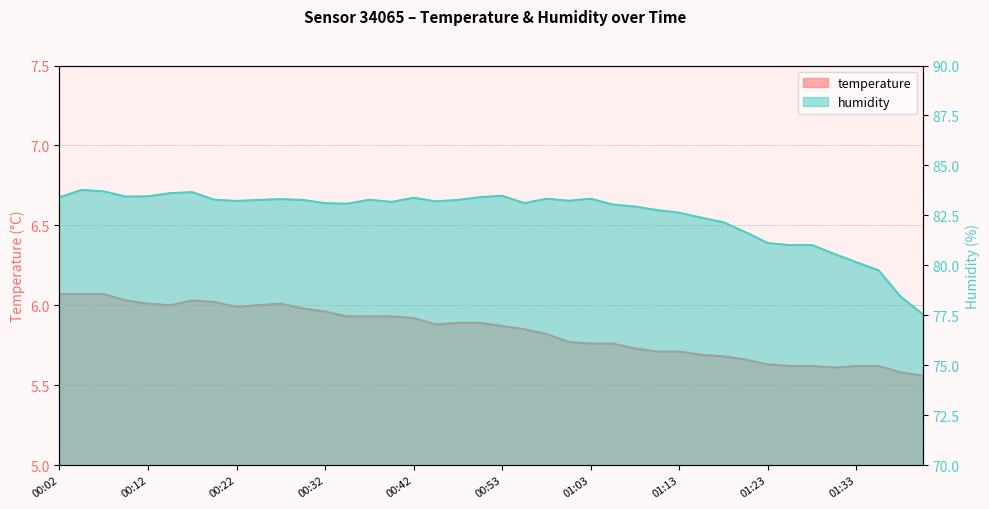

True or false: temperature has more than 0 points higher than both neighbors.

True